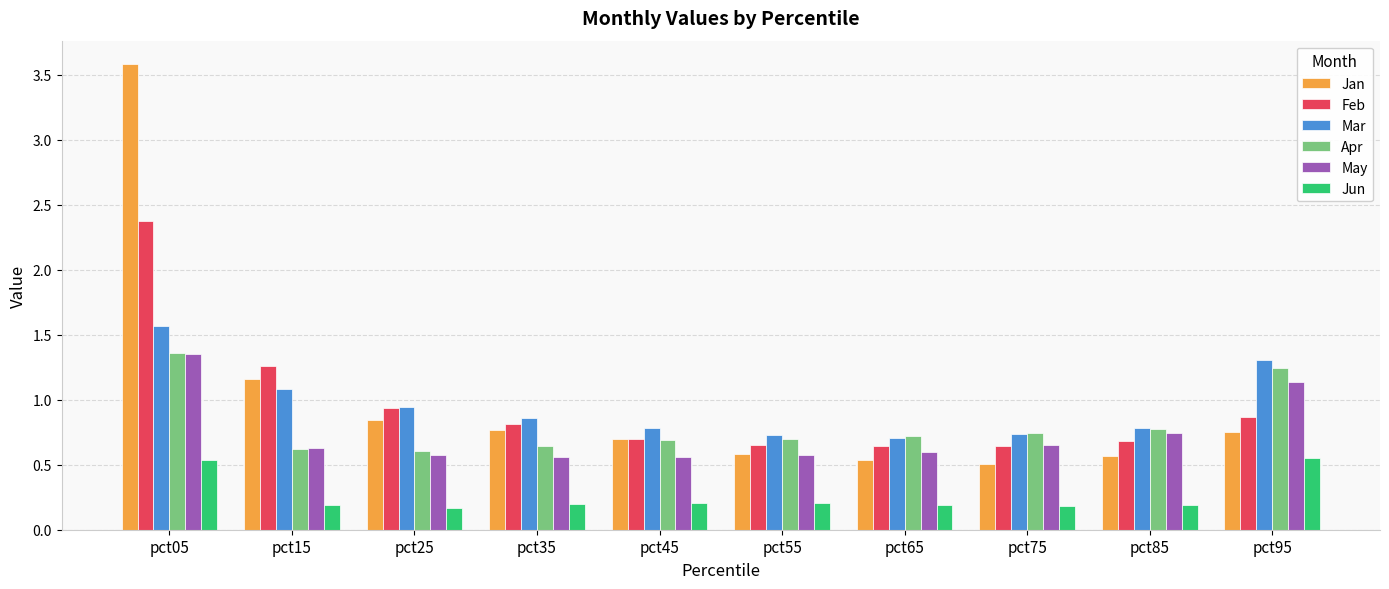

Between pct45 and pct95, which series saw the biggest shift?

May